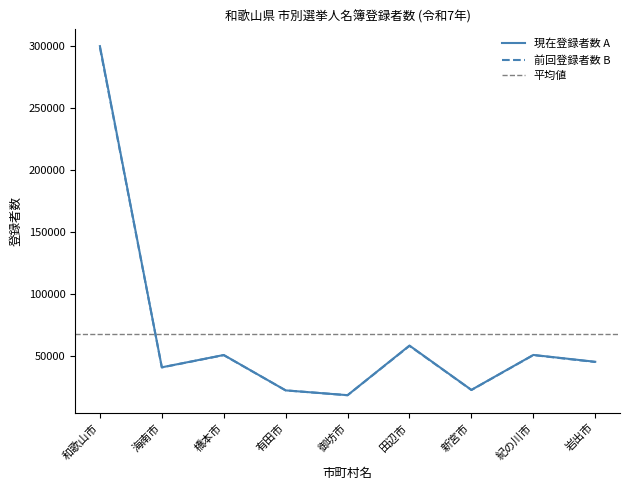

At which label is 現在登録者数 A closest to 159018?

田辺市